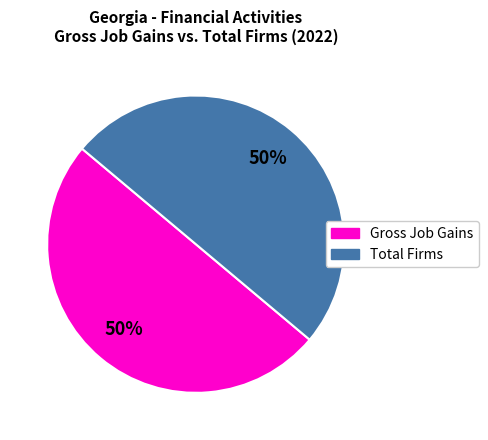

Approximately how many times larger is the value at Total Firms compared to Gross Job Gains?

1.0